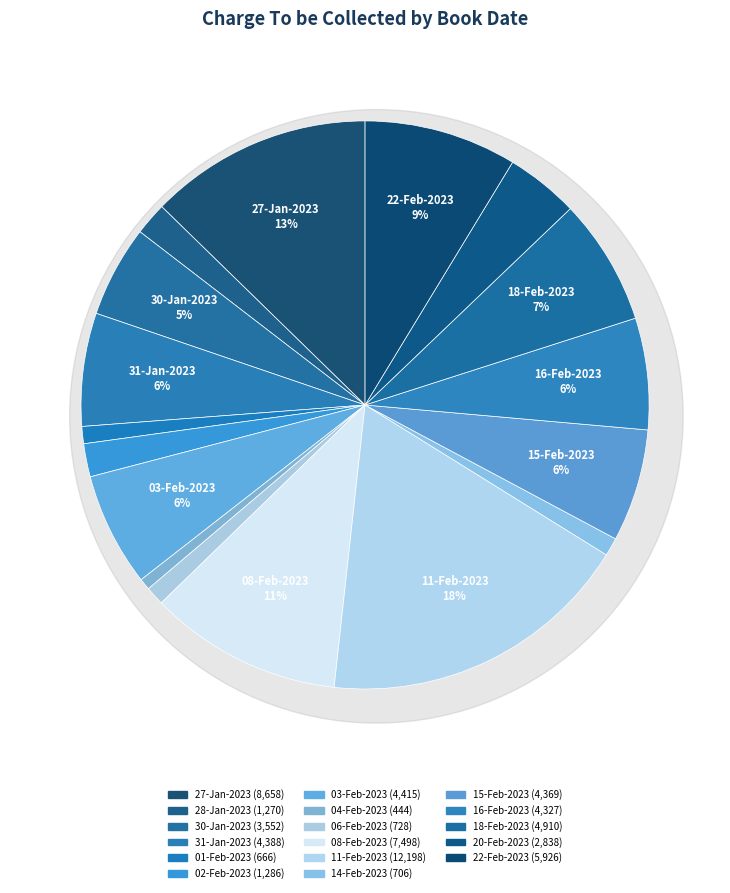

True or false: 20-Feb-2023 accounts for 4% of the total.

True